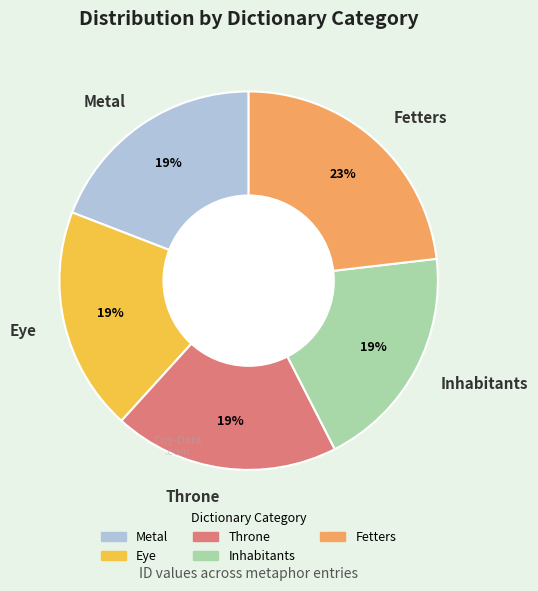

Which has a higher value, Fetters or Inhabitants?

Fetters